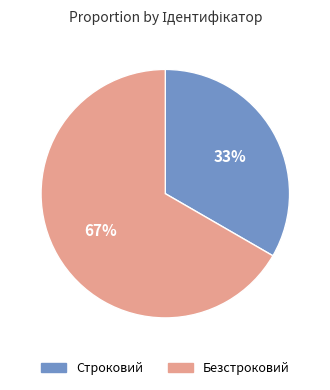

Rank the categories by value from highest to lowest.

Безстроковий, Строковий